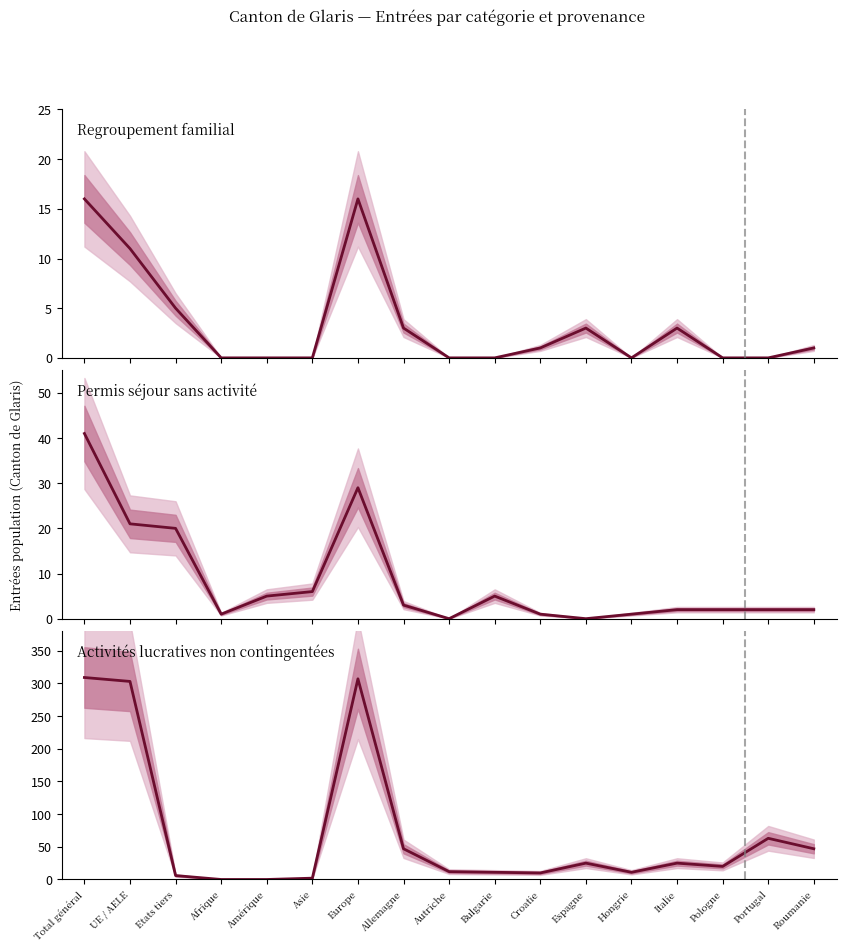

What are all the series names shown in the legend?

Regroupement familial, Permis séjour sans activité, Activités lucratives non contingentées